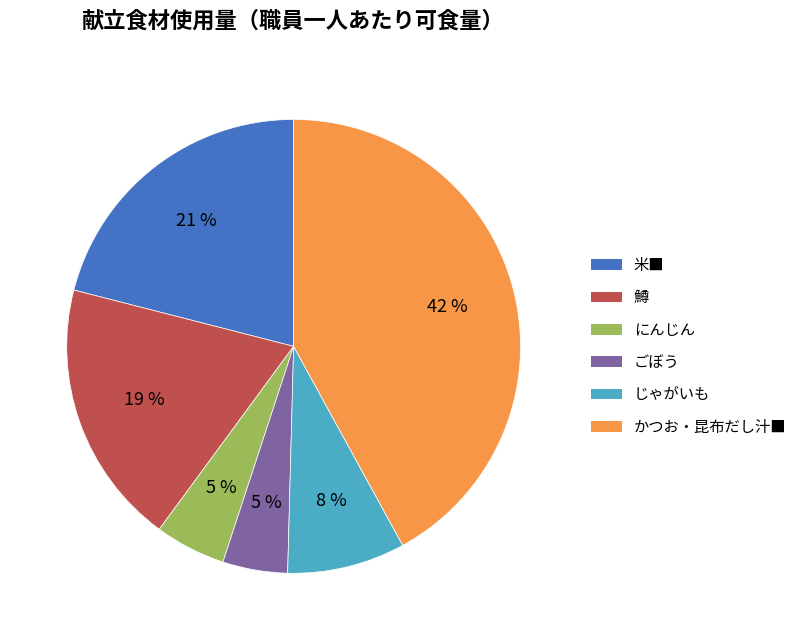

What percentage is the にんじん slice, to the nearest percent?

5%